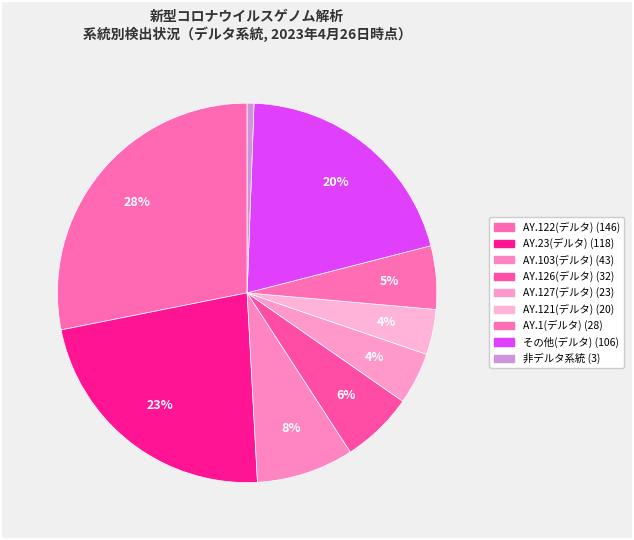

Is there a majority slice in this chart?

No